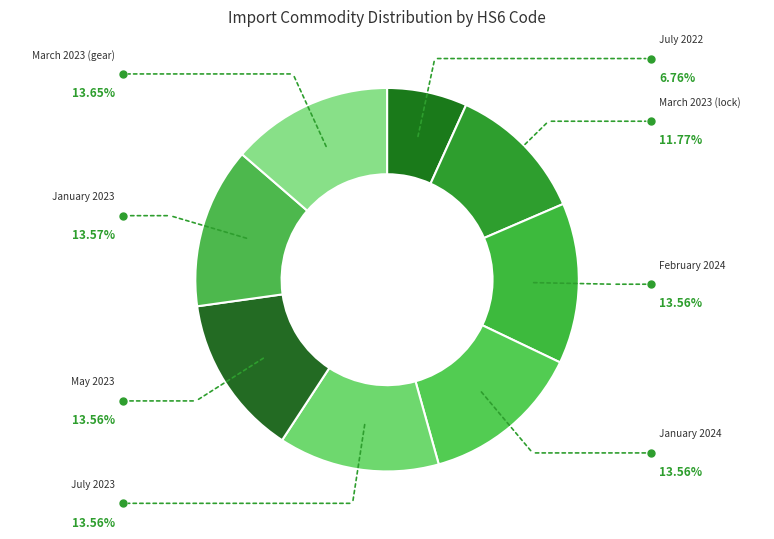

How many segments does this pie chart have?

8